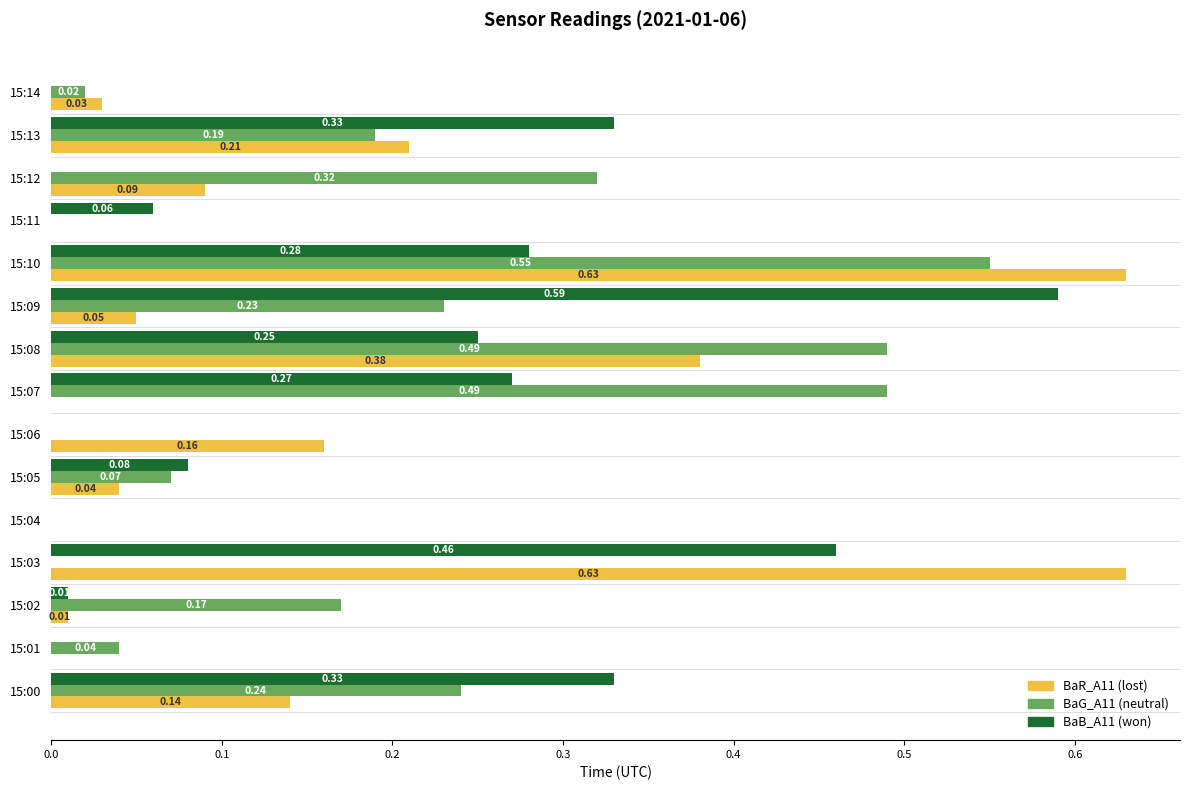

At which category is the sum across all series the highest?

15:10